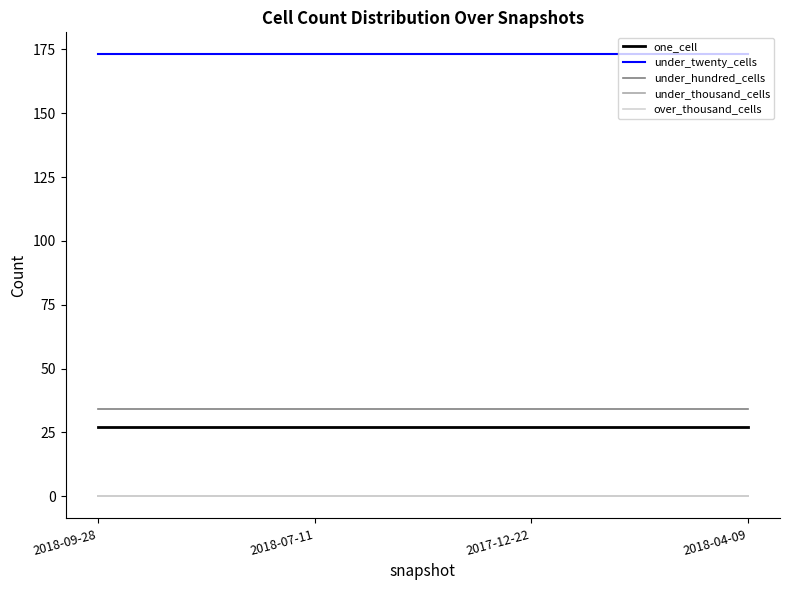

Does the chart display data point markers on the line(s)?

No